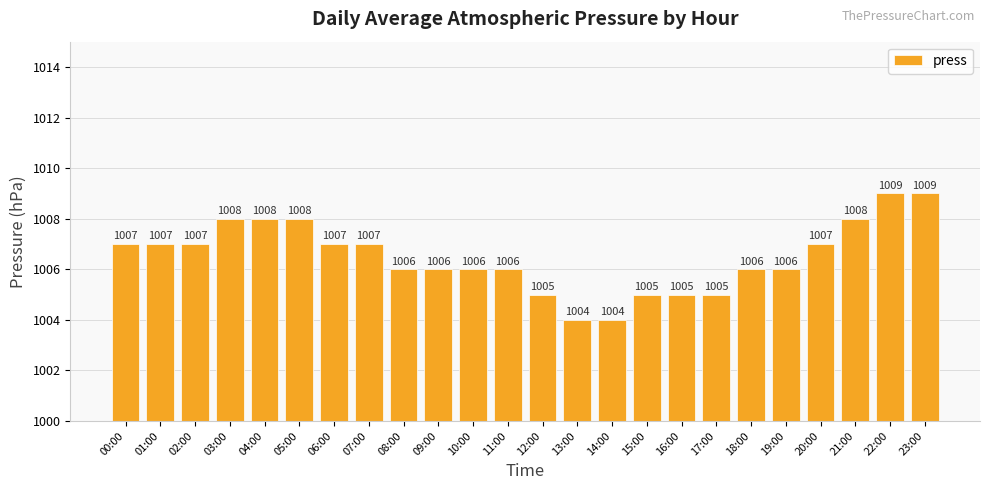

Between 04:00 and 12:00, which is larger?

04:00